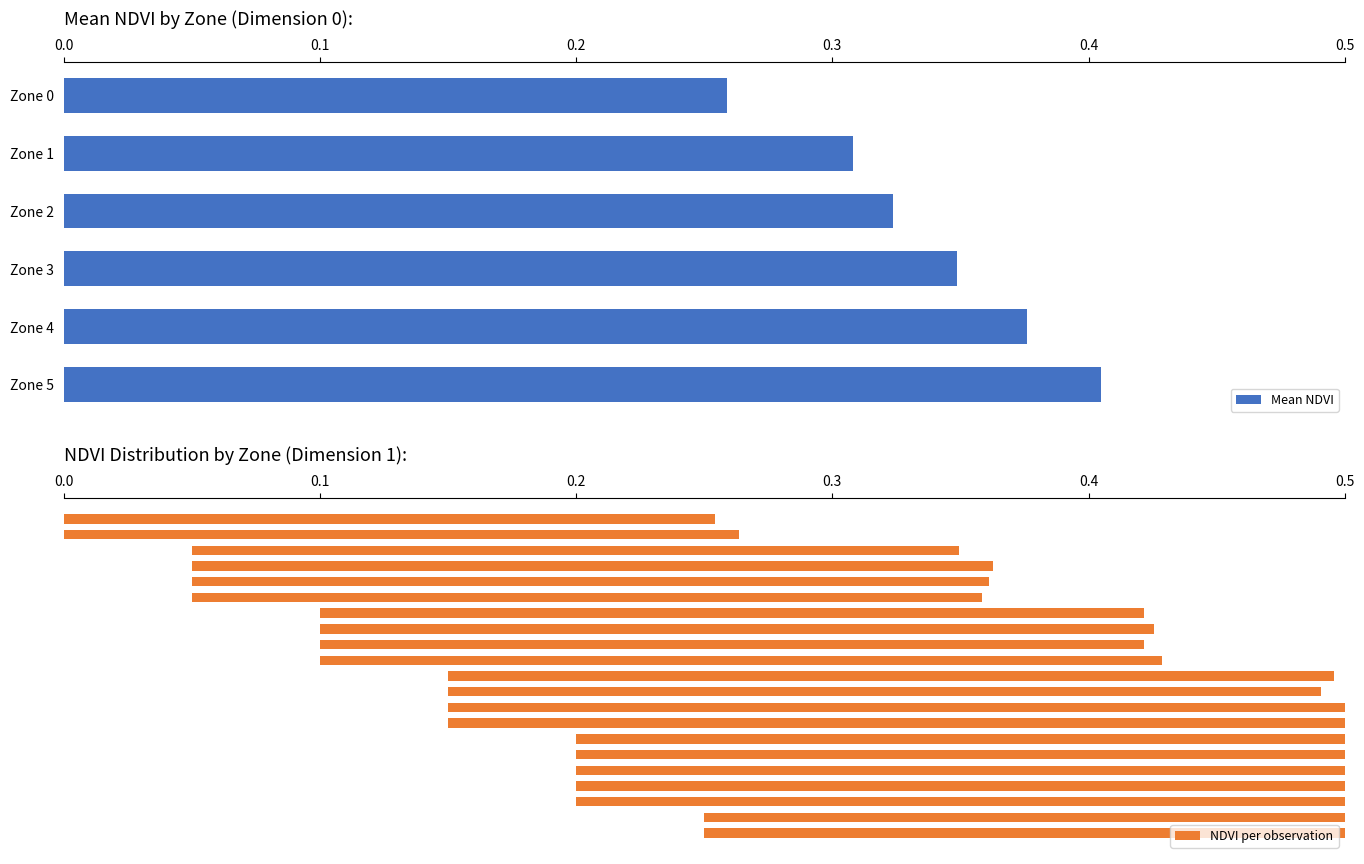

What is the average value?

0.3